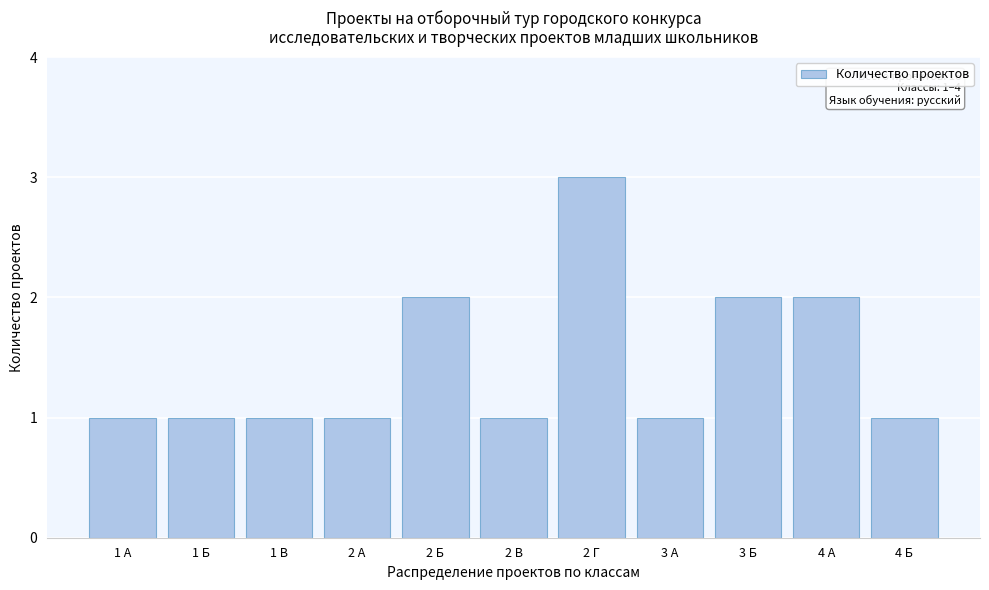

Reading left to right, list all the values displayed in this chart.

1	1	1	1	2	1	3	1	2	2	1